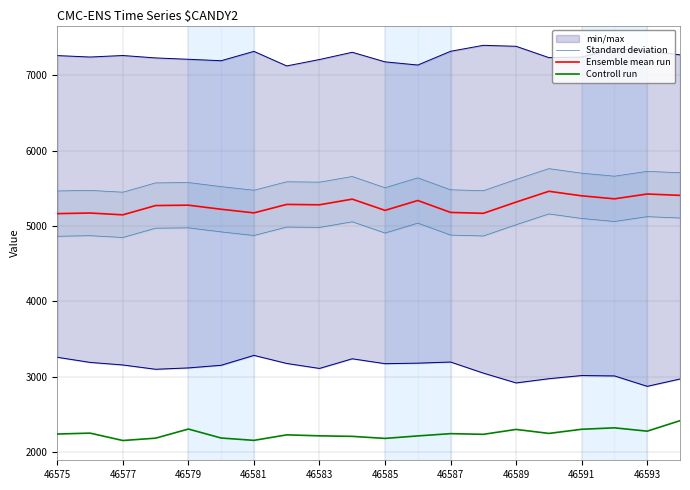

True or false: Controll run and Ensemble mean run cross at least once.

False